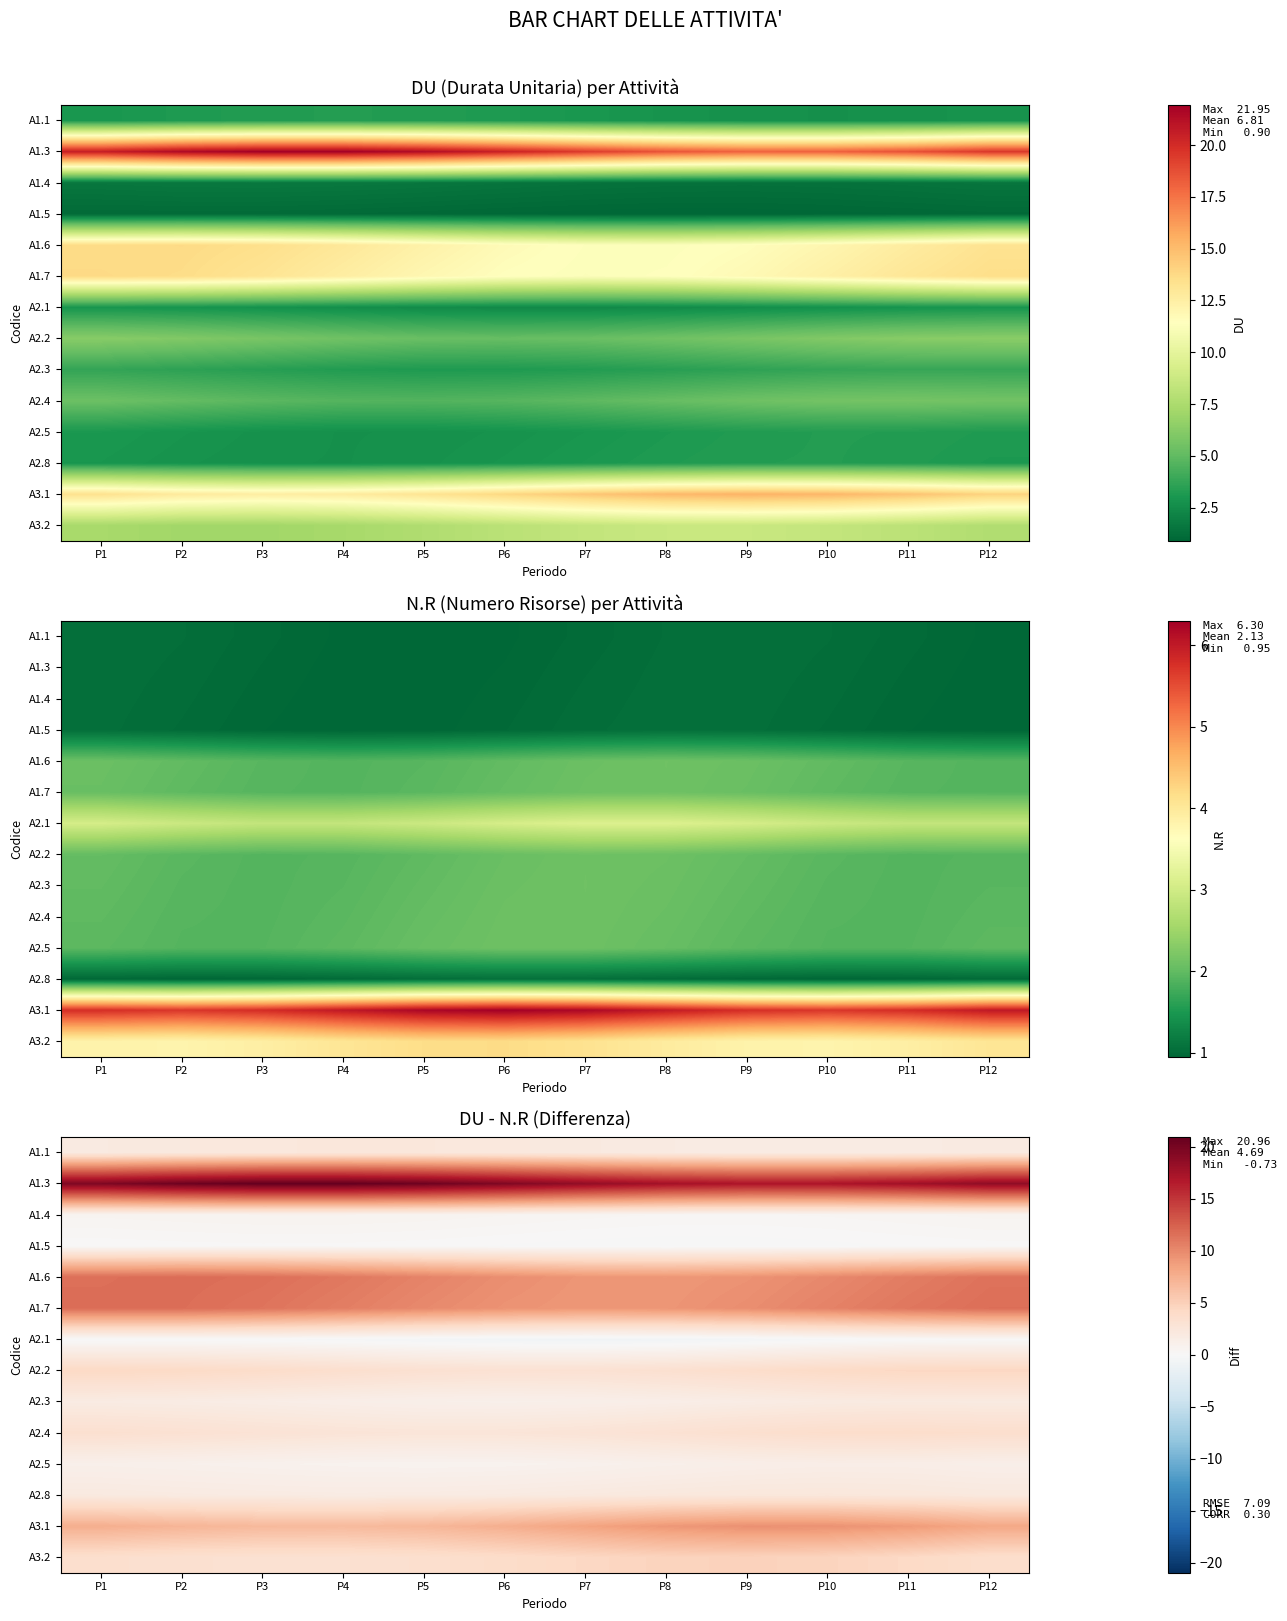

Between P11 and P7, which is larger?

P7